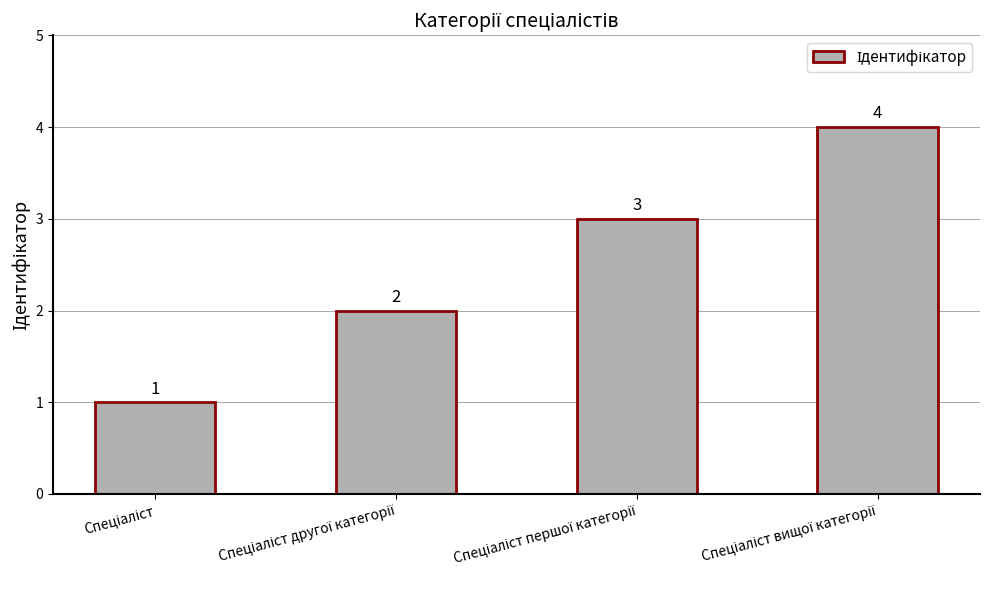

How many values are between 2 and 4?

3